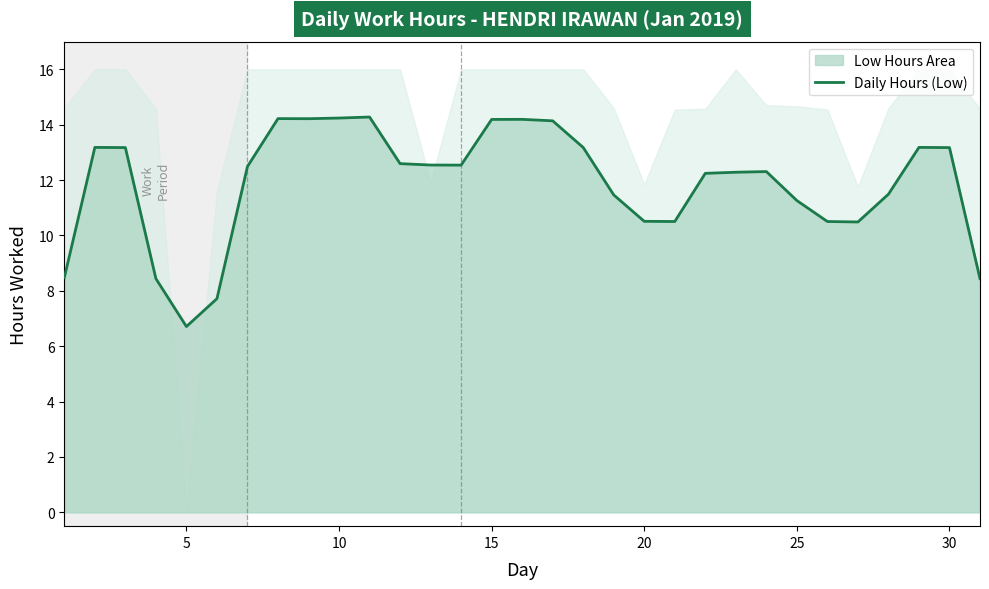

What is the highest value of the Daily Hours (Low) series?

14.3